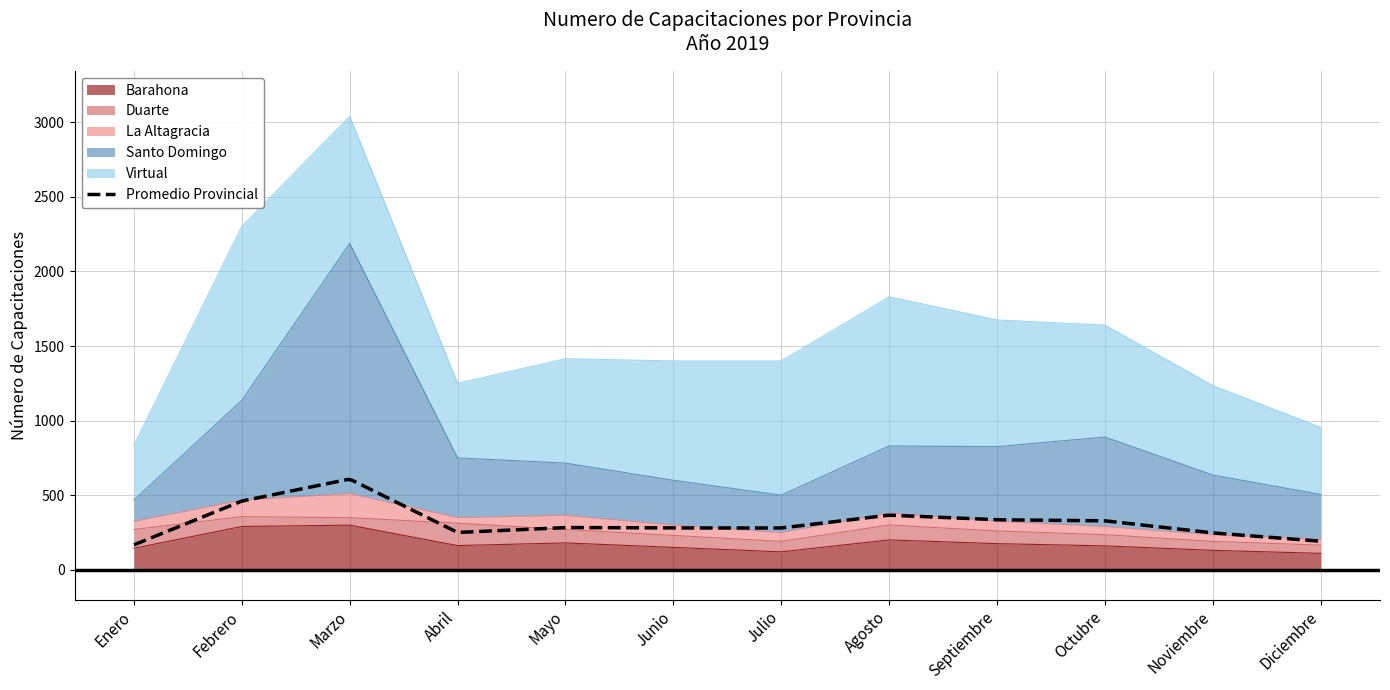

At how many categories does at least one series exceed 720?

7